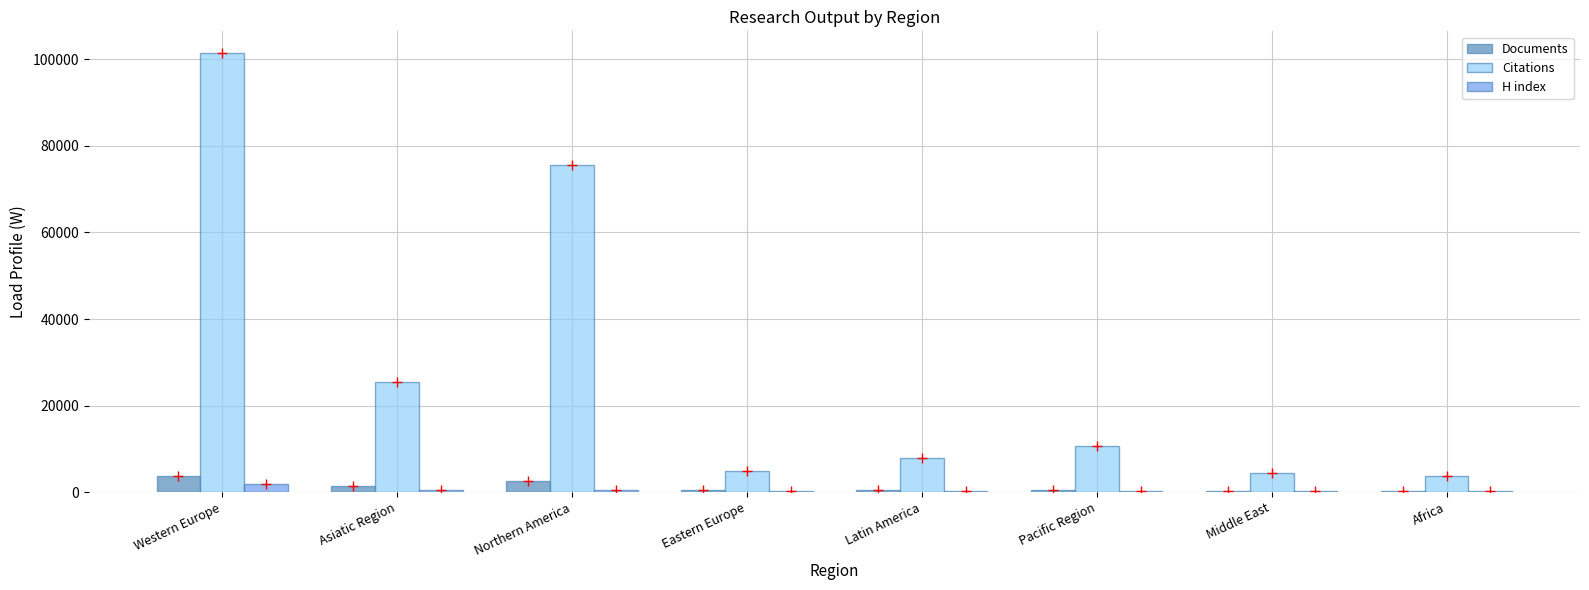

What is the approximate value of Citations at Africa, to the nearest 100?

3800